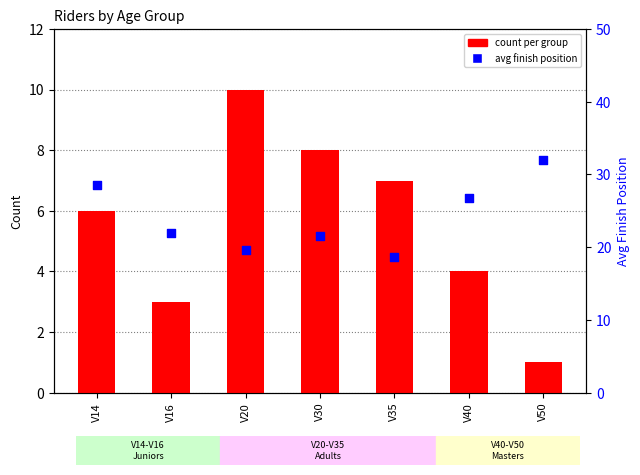

What are all the series names shown in the legend?

count per group, avg finish position